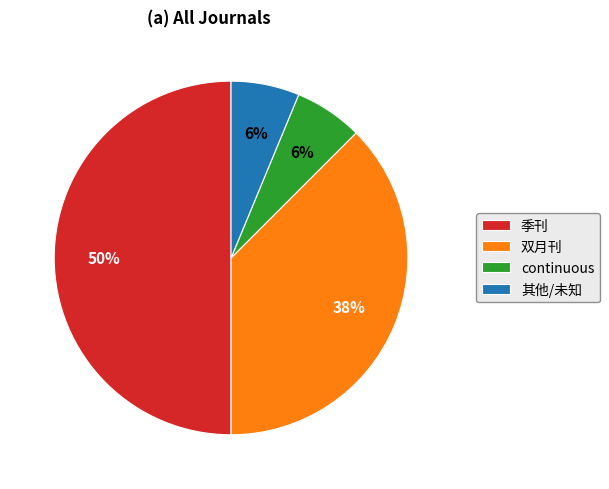

Between 其他/未知 and 双月刊, which is larger?

双月刊